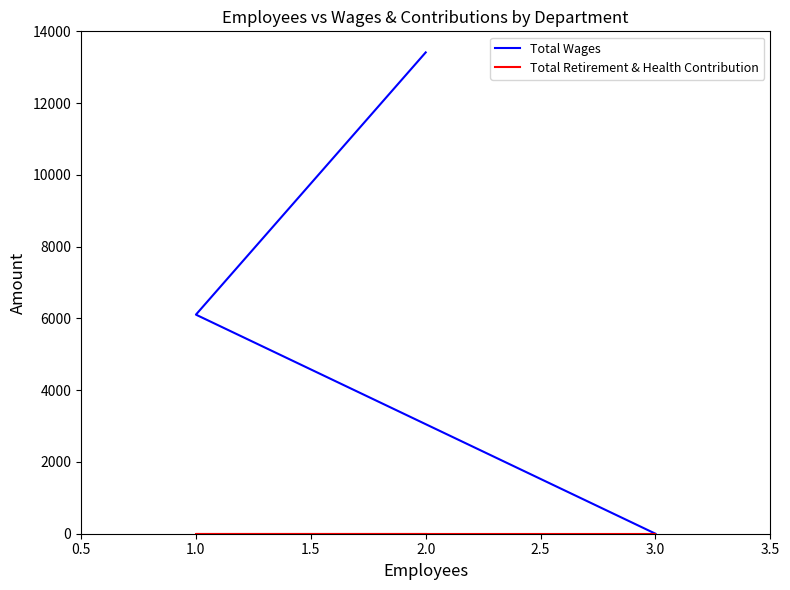

Which series changed the most between 1.0 and 3.0?

Total Wages